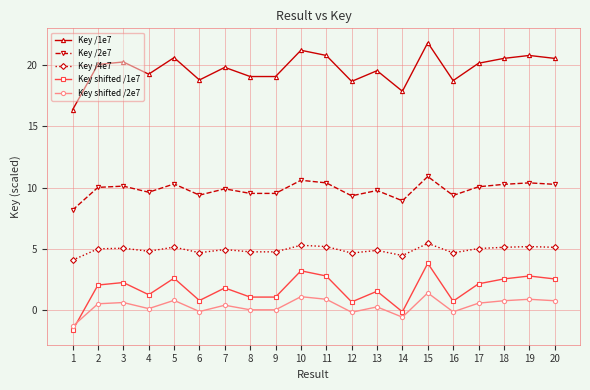

What is the difference between the Key /1e7 values at 19 and 2?

0.7